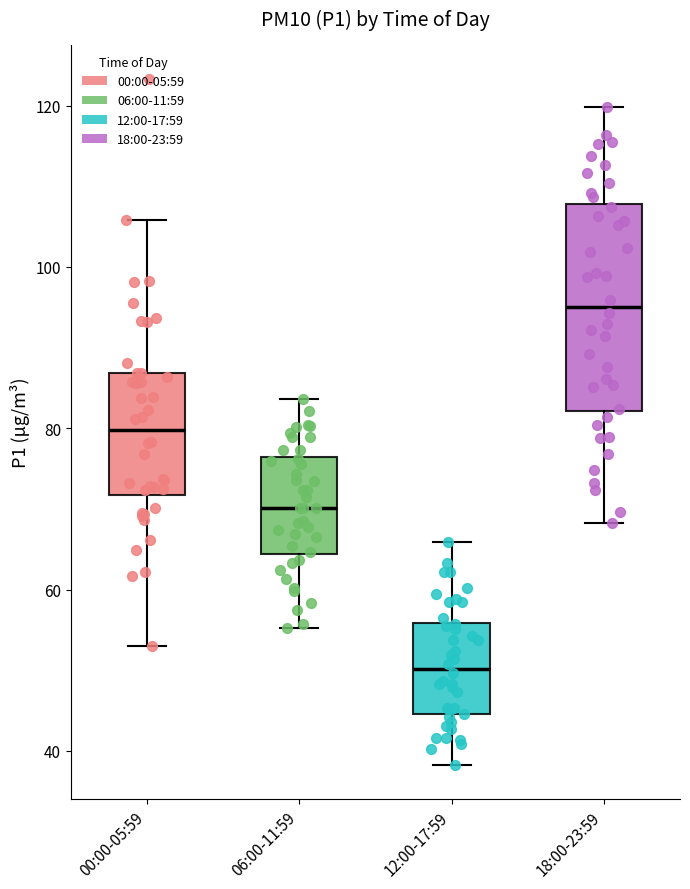

Reading left to right, transcribe this box plot: for each box, give where its median line is, the range the box spans, and where its two whiskers end, as read against the y-axis. The values are not printed on the chart, so give them approximately, as read against the axis.

00:00-05:59: median 80, box 72 to 86, whiskers 54 to 106
06:00-11:59: median 70, box 64 to 76, whiskers 56 to 84
12:00-17:59: median 50, box 44 to 56, whiskers 38 to 66
18:00-23:59: median 96, box 82 to 108, whiskers 68 to 120